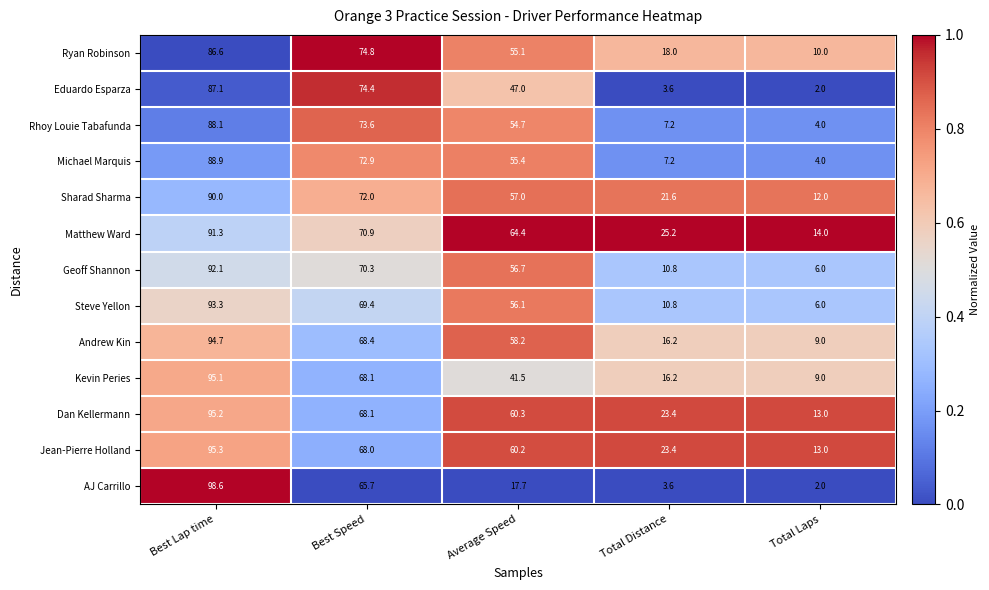

At which category is the sum across all series the highest?

Best Lap time